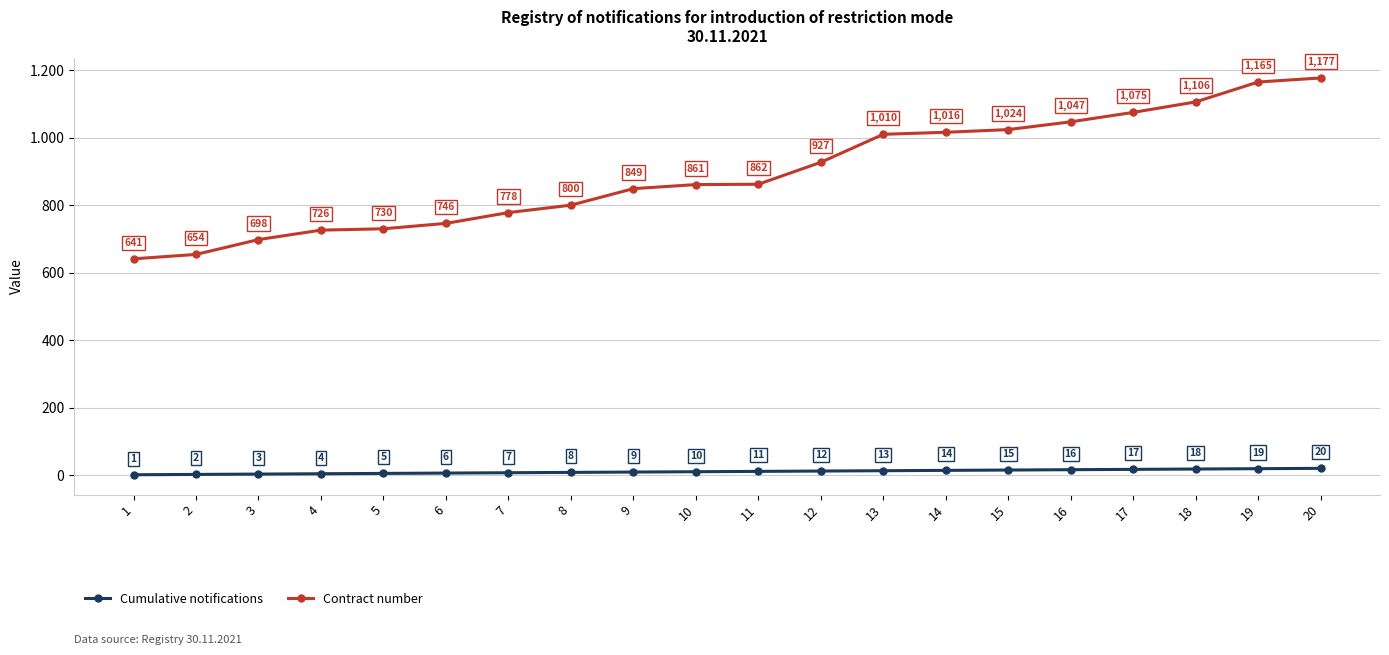

What is the sum of all Contract number values?

17892